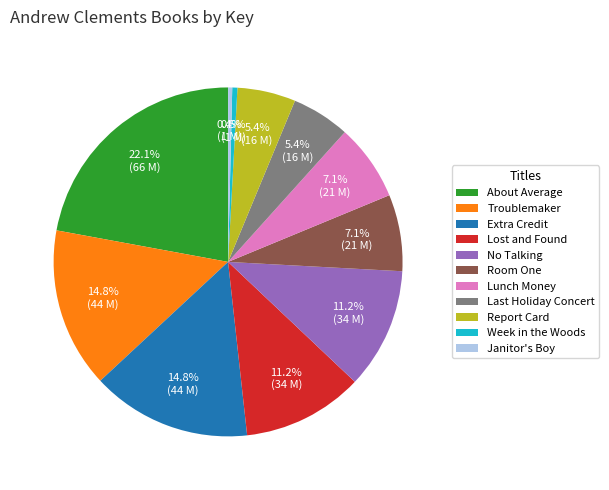

Which slice is the largest?

About Average